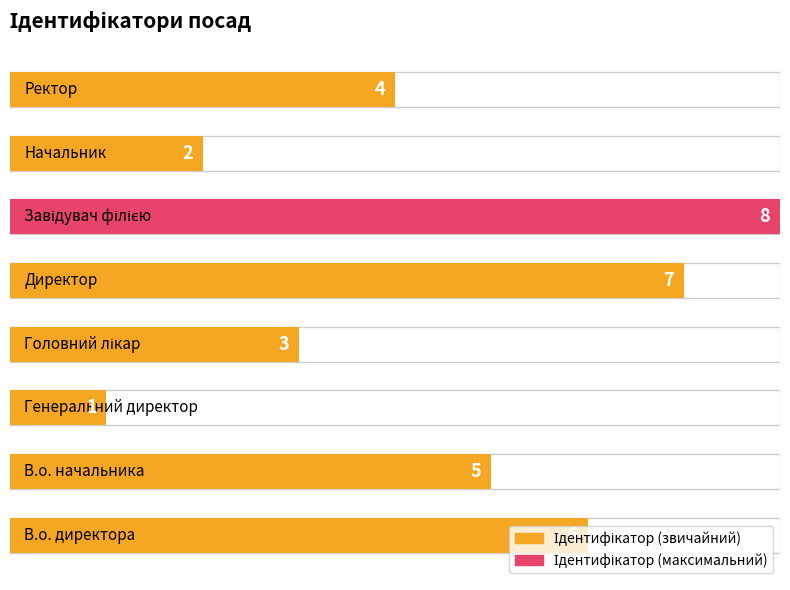

Reading left to right, list all the values displayed in this chart.

6	5	1	3	7	8	2	4